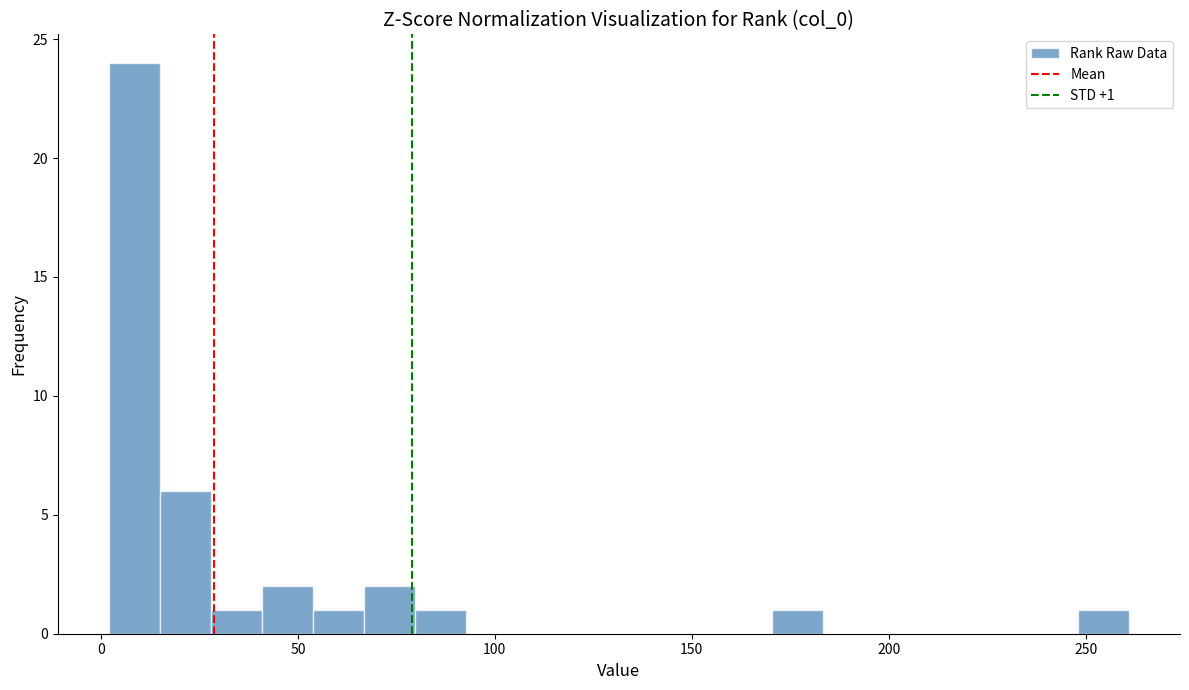

Around what value on the x-axis is the tallest bar? Give the approximate position of its centre, as read against the axis.

10